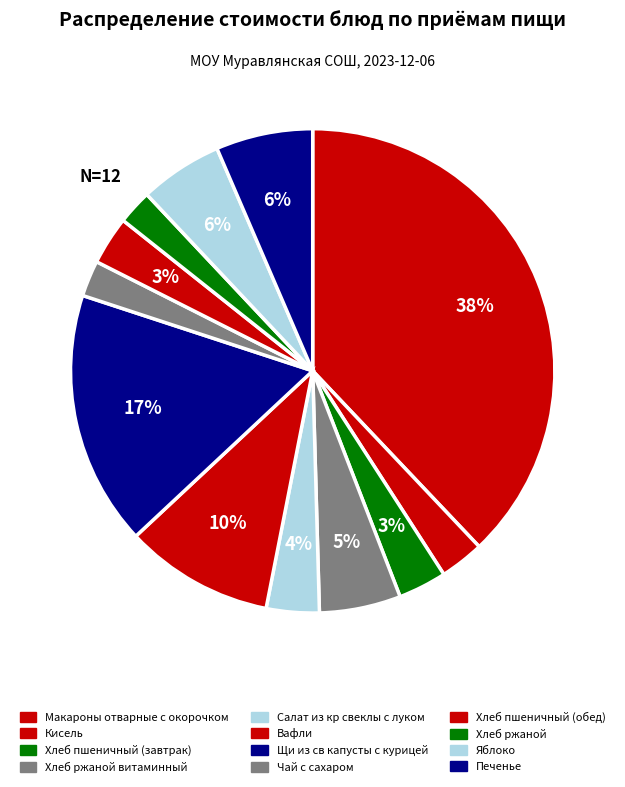

Rank the categories by value from highest to lowest.

Макароны отварные с окорочком, Щи из св капусты с курицей, Вафли, Печенье, Яблоко, Хлеб ржаной витаминный, Салат из кр свеклы с луком, Хлеб пшеничный (завтрак), Хлеб пшеничный (обед), Кисель, Чай с сахаром, Хлеб ржаной